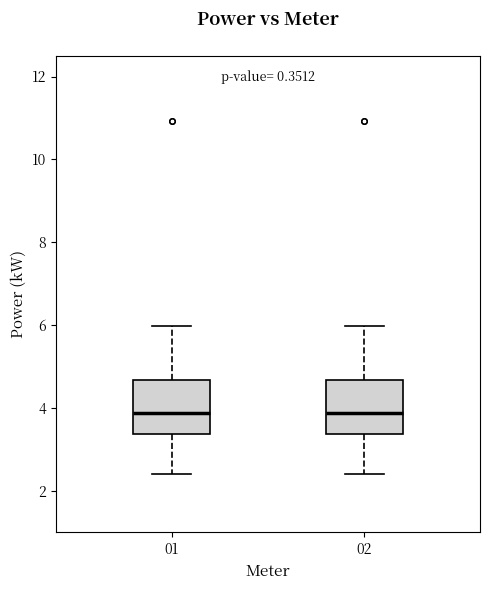

Reading left to right, transcribe this box plot: for each box, give where its median line is, the range the box spans, and where its two whiskers end, as read against the y-axis. The values are not printed on the chart, so give them approximately, as read against the axis.

01: median 3.8, box 3.4 to 4.6, whiskers 2.4 to 6.0
02: median 3.8, box 3.4 to 4.6, whiskers 2.4 to 6.0